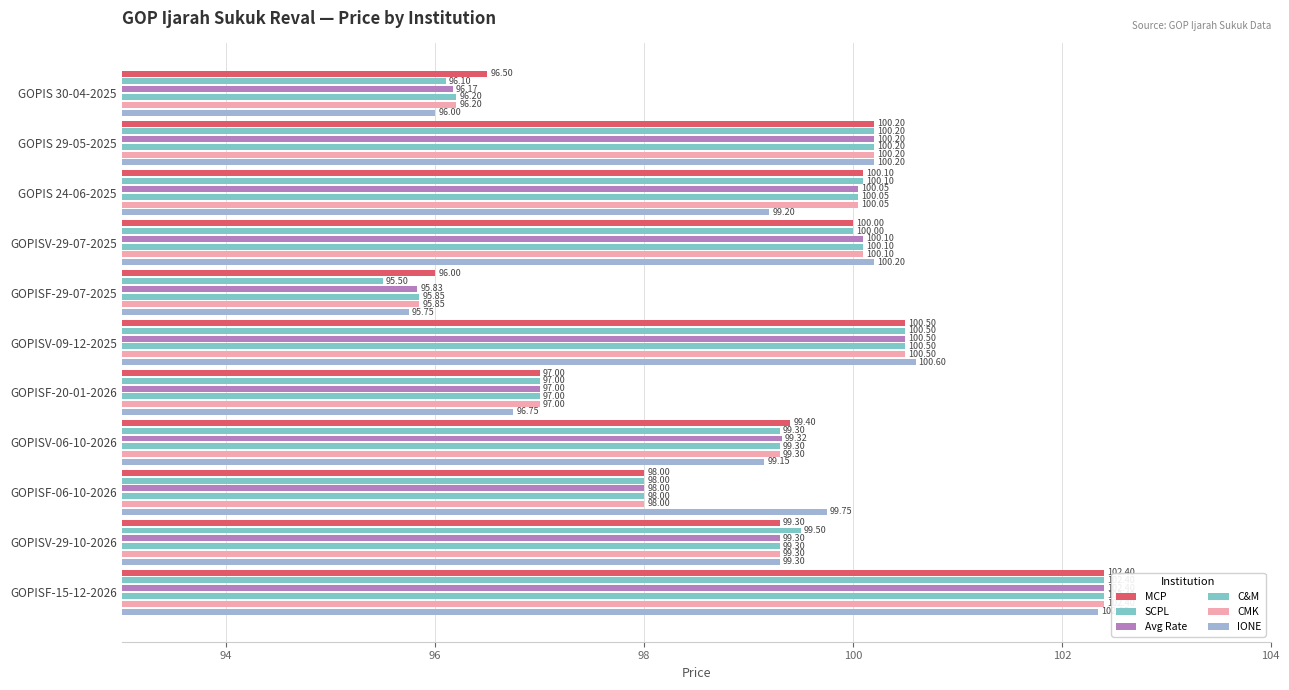

Is it true that MCP equals 160.9 at GOPISF-20-01-2026?

False